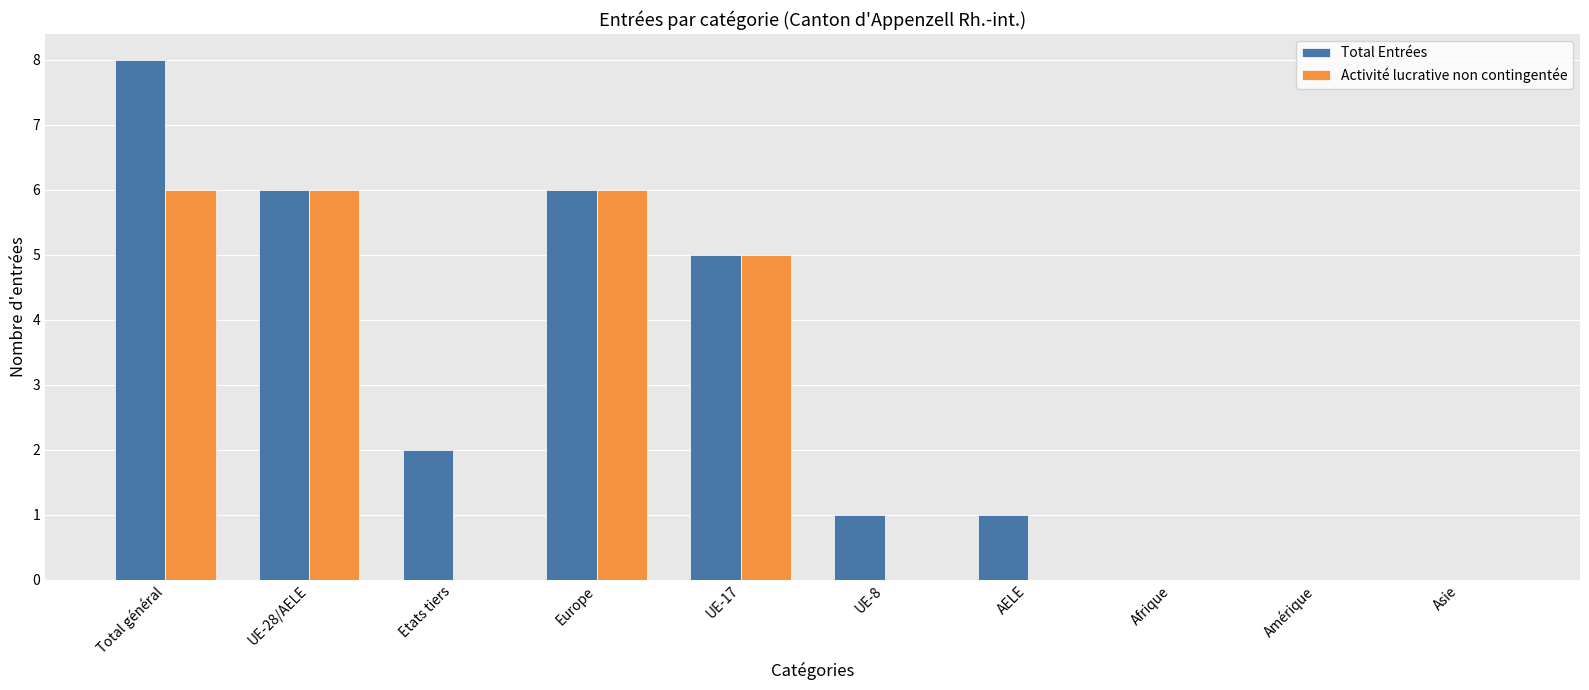

What is the sum of all Activité lucrative non contingentée values?

23